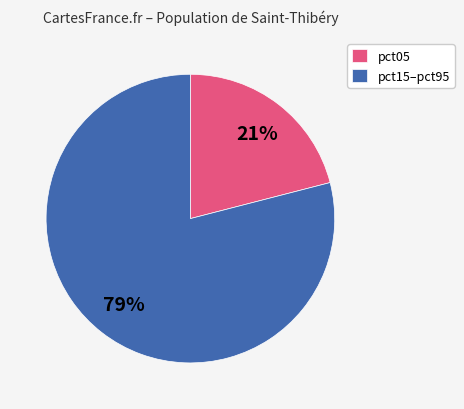

True or false: pct05 accounts for 16% of the total.

False